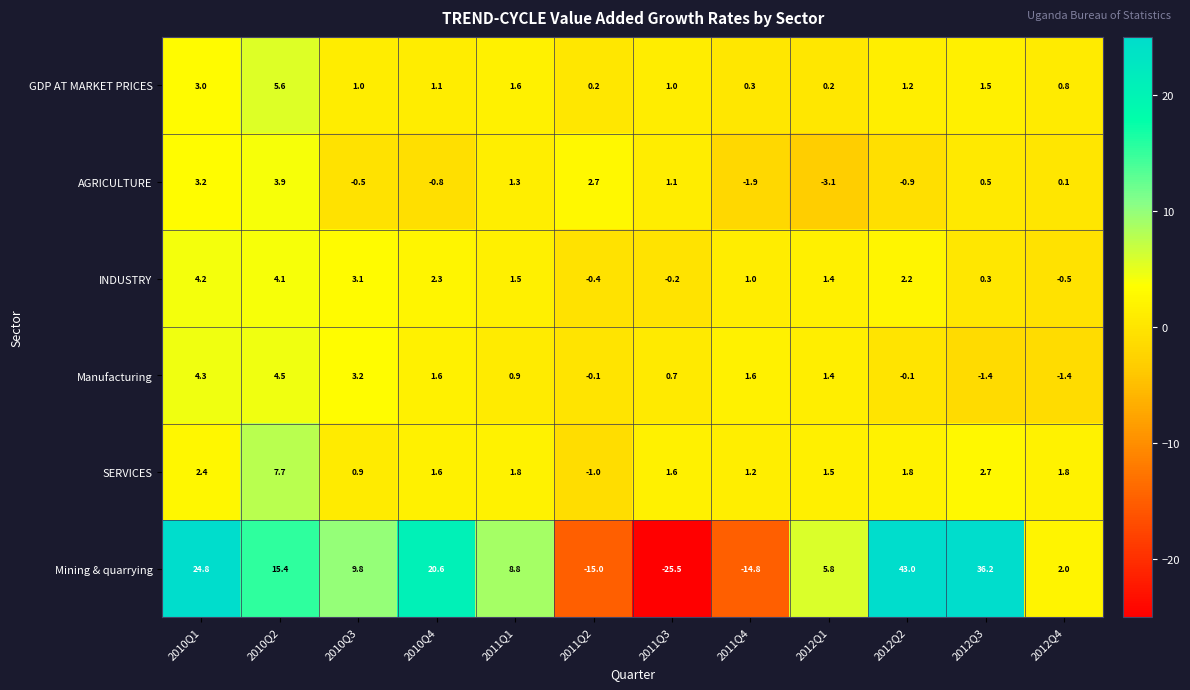

What is the difference between the maximum and minimum values in the Mining & quarrying series?

68.5